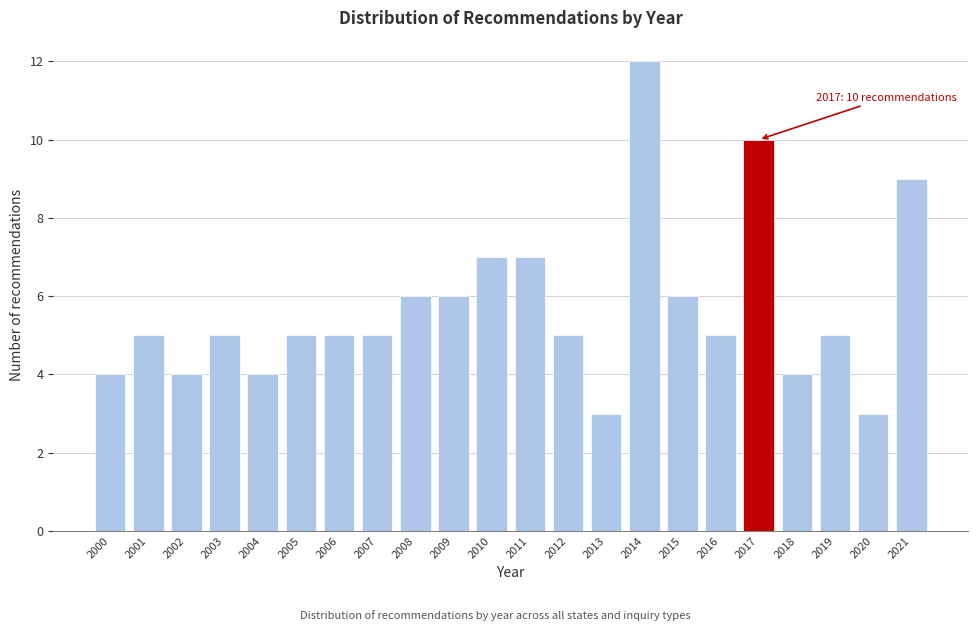

Reading left to right, list all the values displayed in this chart.

4	5	4	5	4	5	5	5	6	6	7	7	5	3	12	6	5	10	4	5	3	9